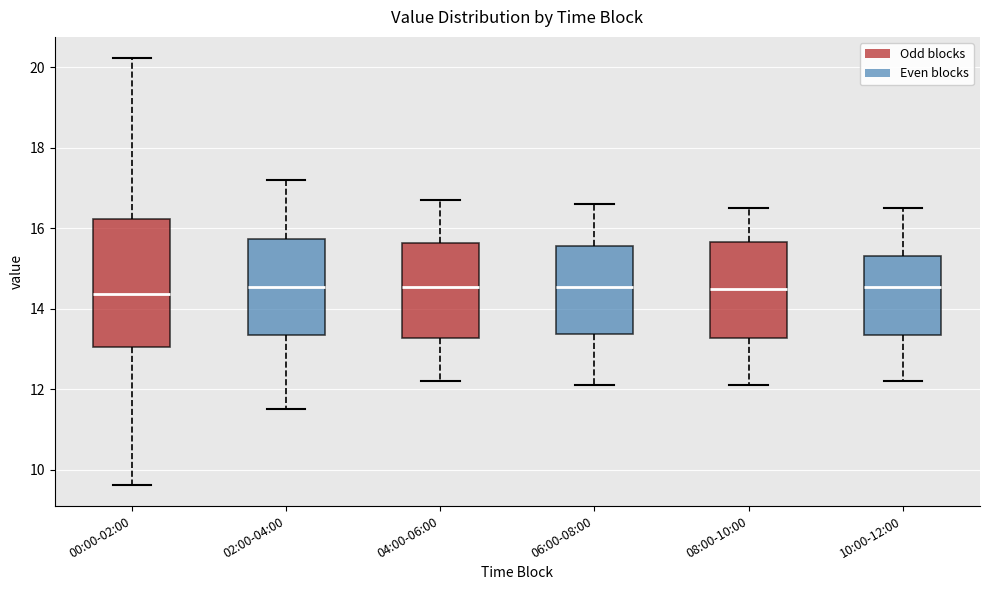

Which box is the tallest, from its lower edge to its upper edge?

00:00-02:00